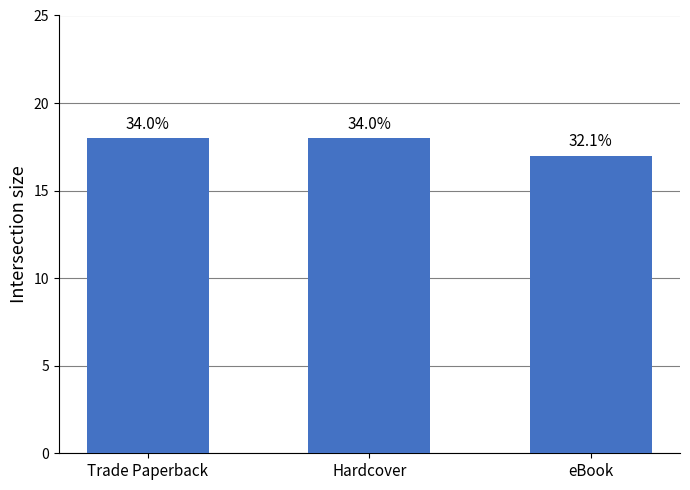

Which category has the lowest value across all series?

eBook